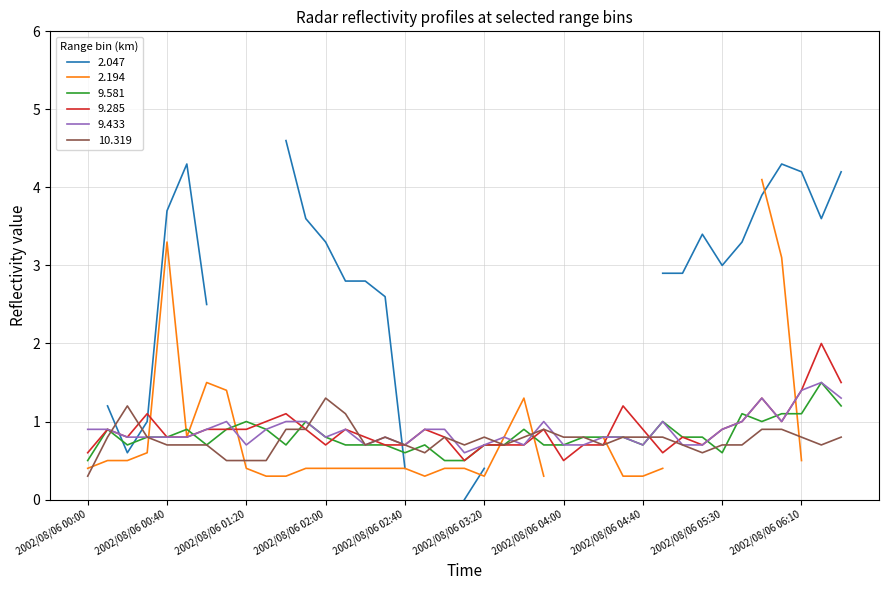

What is the difference between the maximum and minimum values in the 9.433 series?

0.9